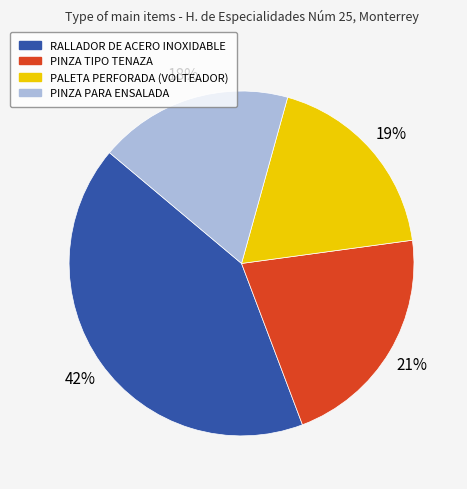

To the nearest percent, what percentage of the pie is RALLADOR DE ACERO INOXIDABLE?

42%